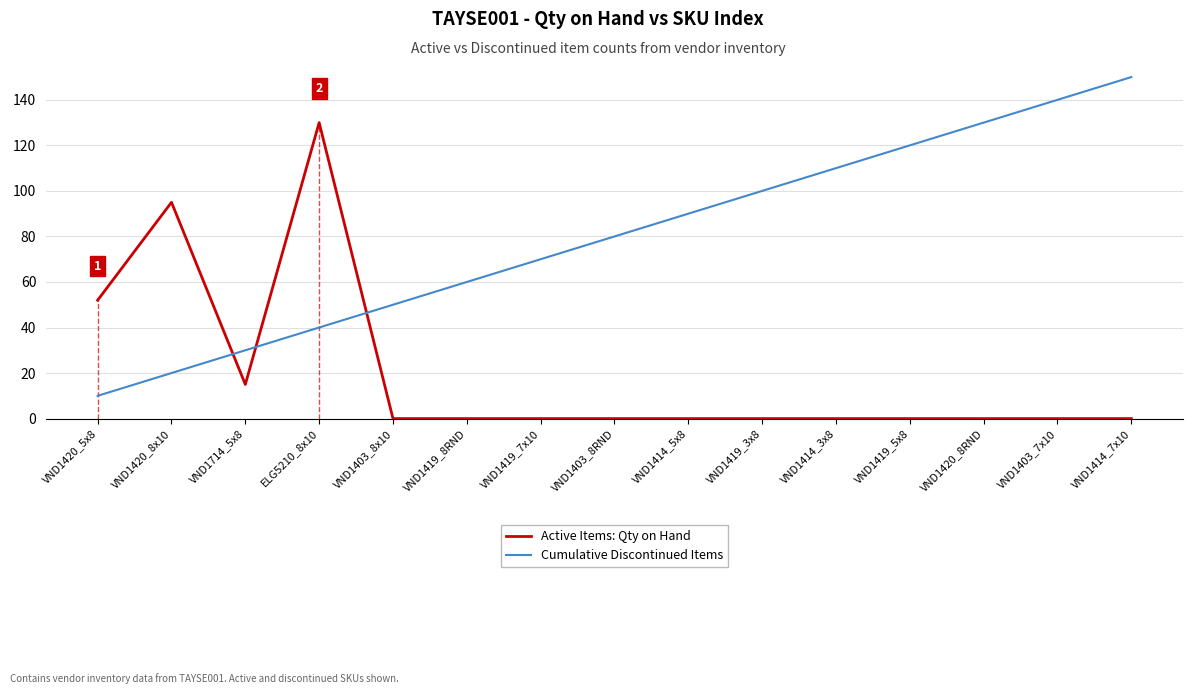

What is the maximum value shown in the chart?

150